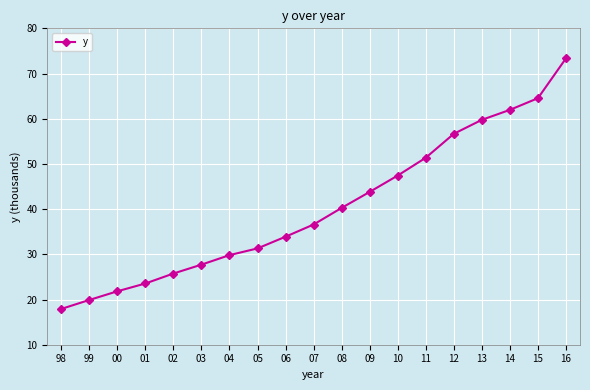

Reading left to right, transcribe all the data shown in this chart.

98=17916	99=19899	00=21821	01=23546	02=25752	03=27717	04=29823	05=31311	06=33900	07=36596	08=40271	09=43811	10=47431	11=51370	12=56664	13=59757	14=61962	15=64546	16=73361